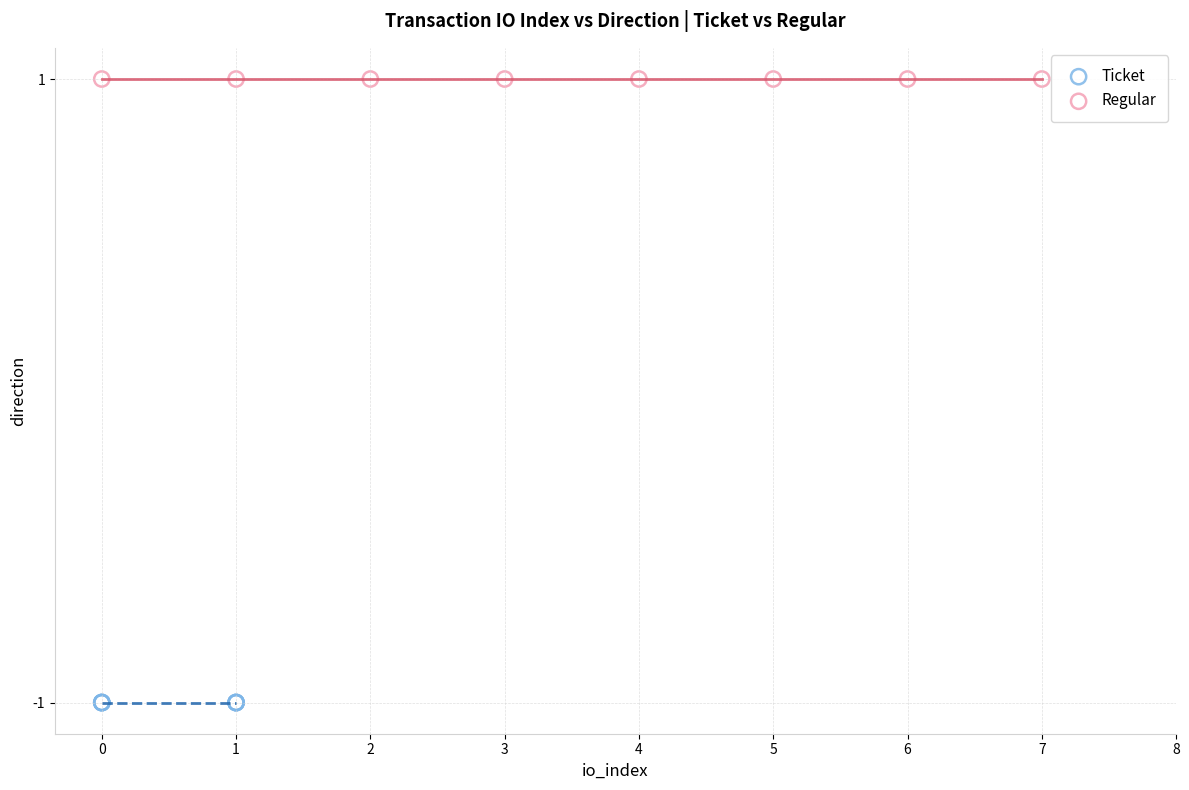

What are all the series names shown in the legend?

Ticket, Regular